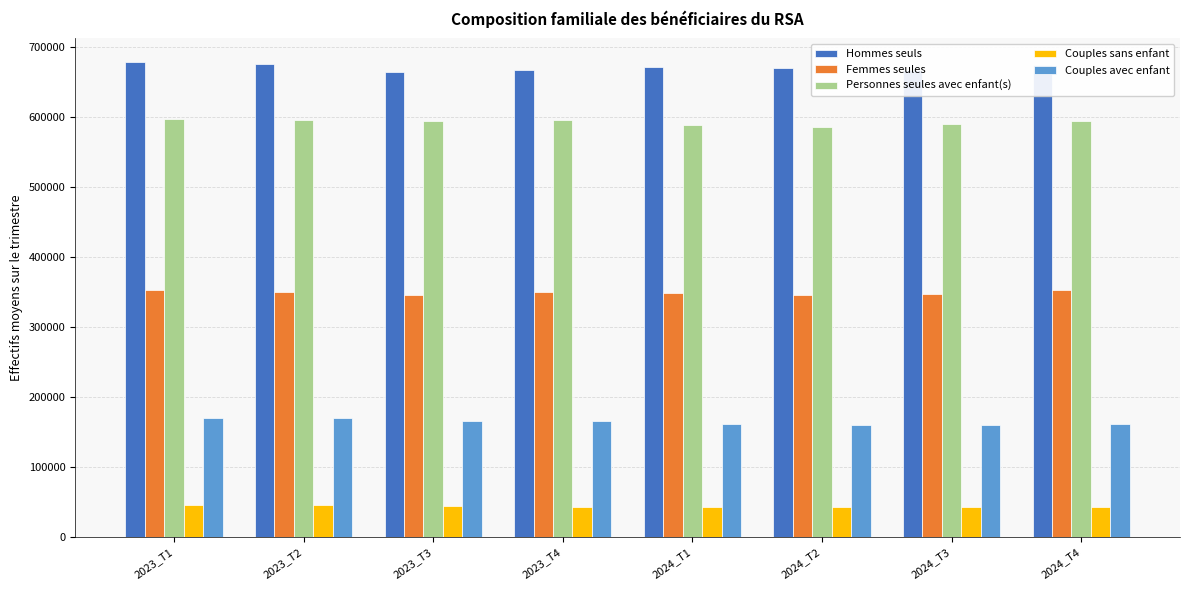

Between 2023_T2 and 2023_T3, which series saw the biggest shift?

Hommes seuls